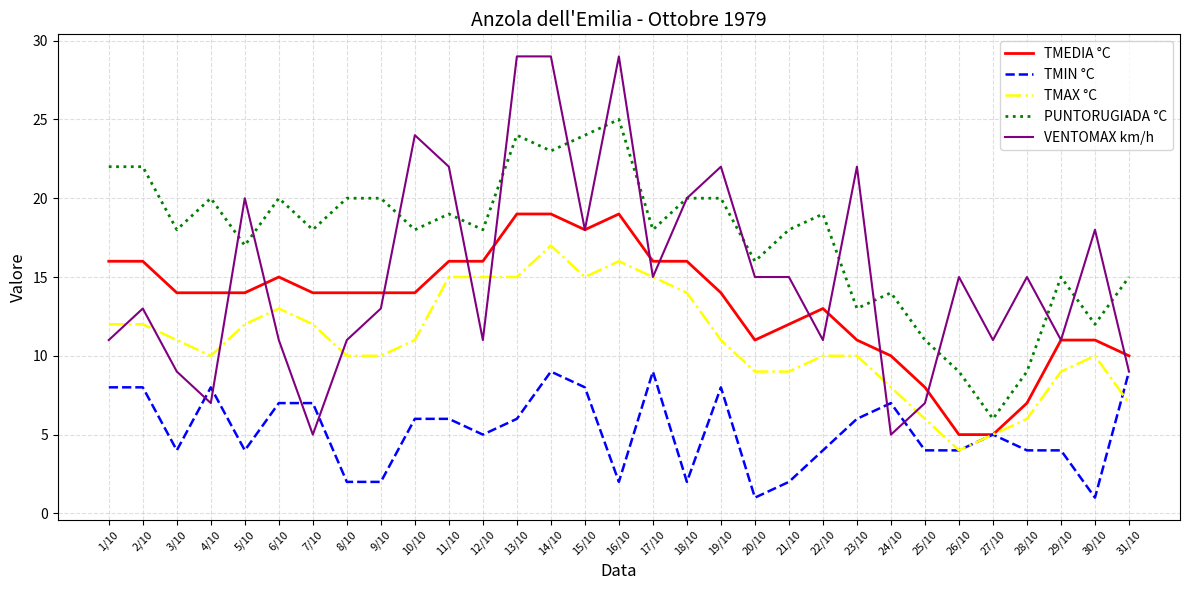

Rank the series by their maximum value, from highest to lowest.

VENTOMAX km/h, PUNTORUGIADA °C, TMEDIA °C, TMAX °C, TMIN °C